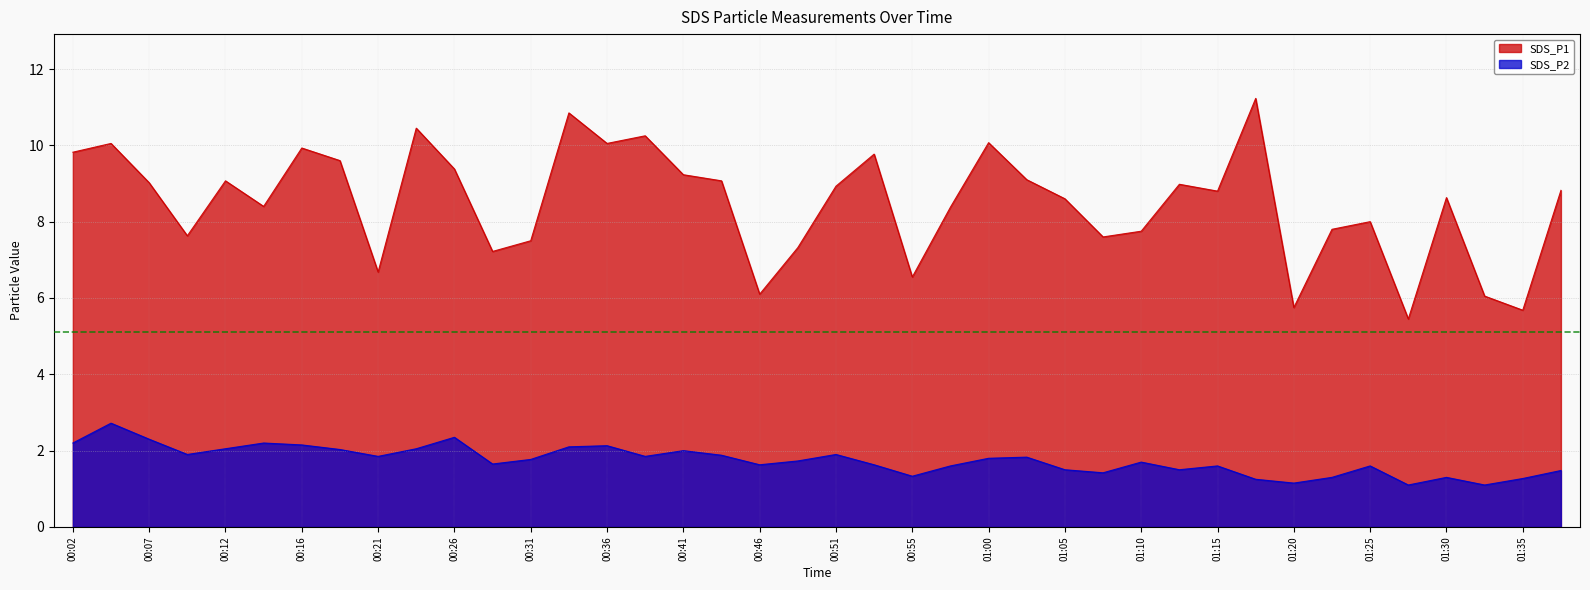

Is it true that SDS_P2 equals 0.9 at 01:08?

False